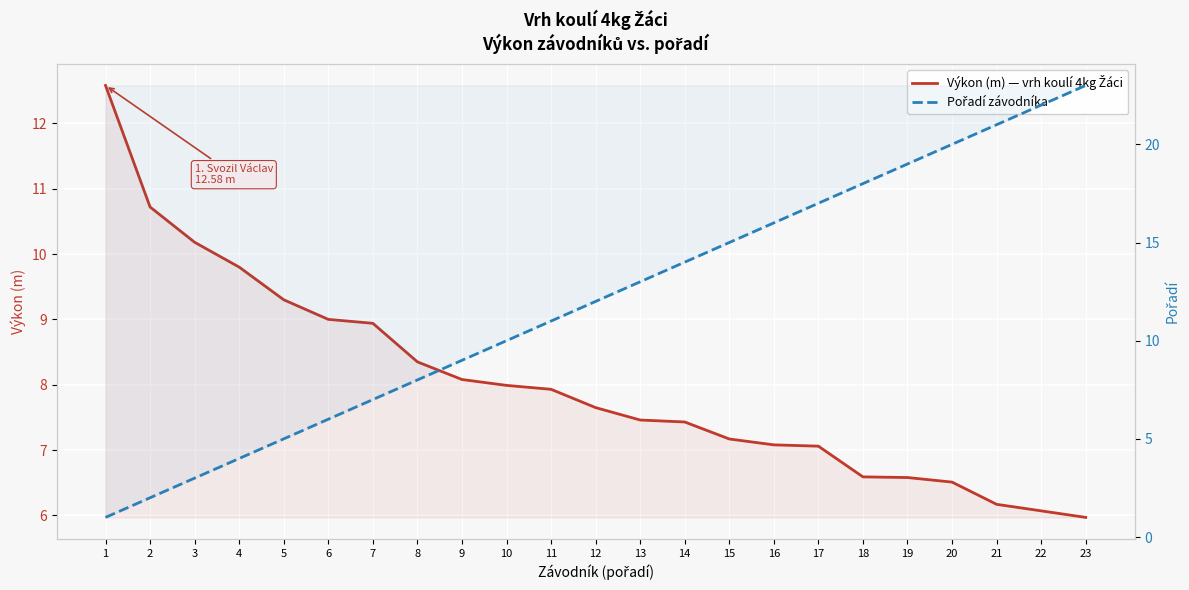

After their last crossing, which series has the higher values: Výkon (m) — vrh koulí 4kg Žáci or Pořadí závodníka?

Pořadí závodníka